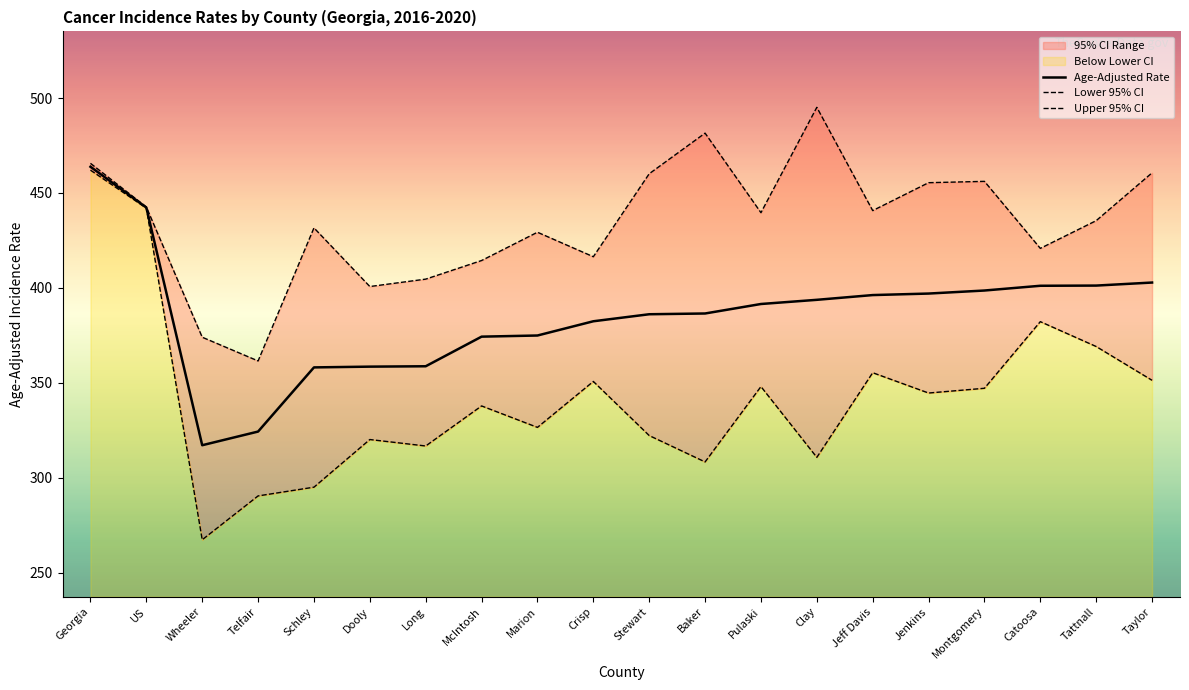

List the series in order of their overall mean, lowest first.

Lower 95% CI, Age-Adjusted Rate, Upper 95% CI